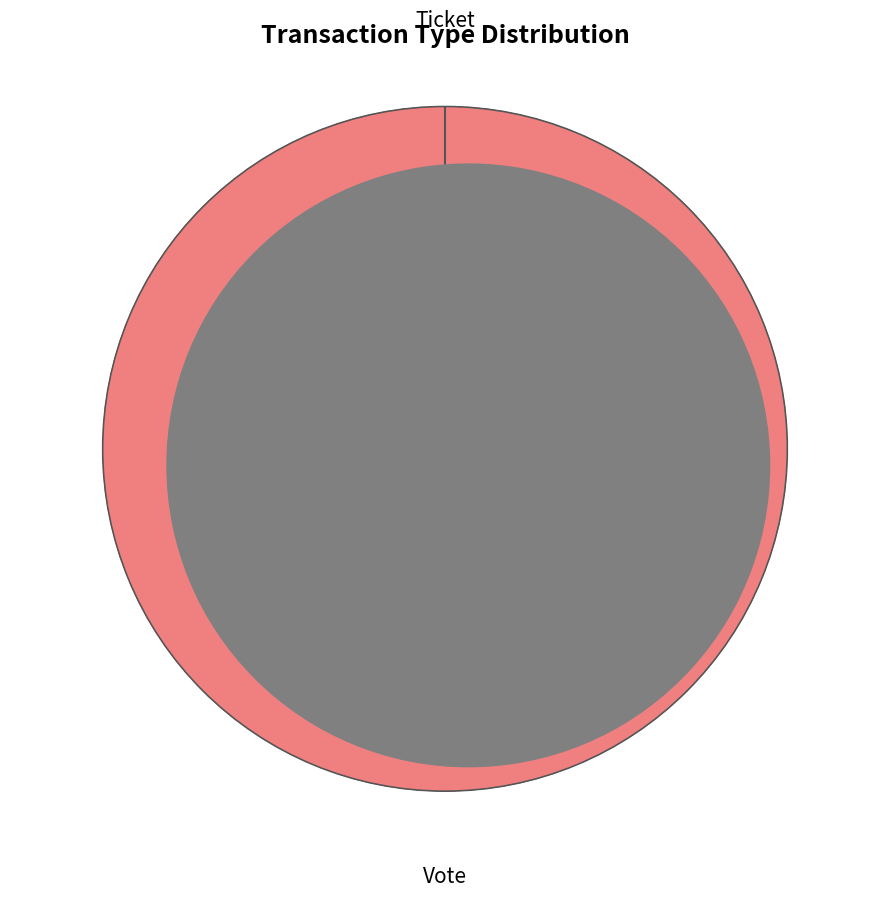

How many slices are in this pie chart?

2